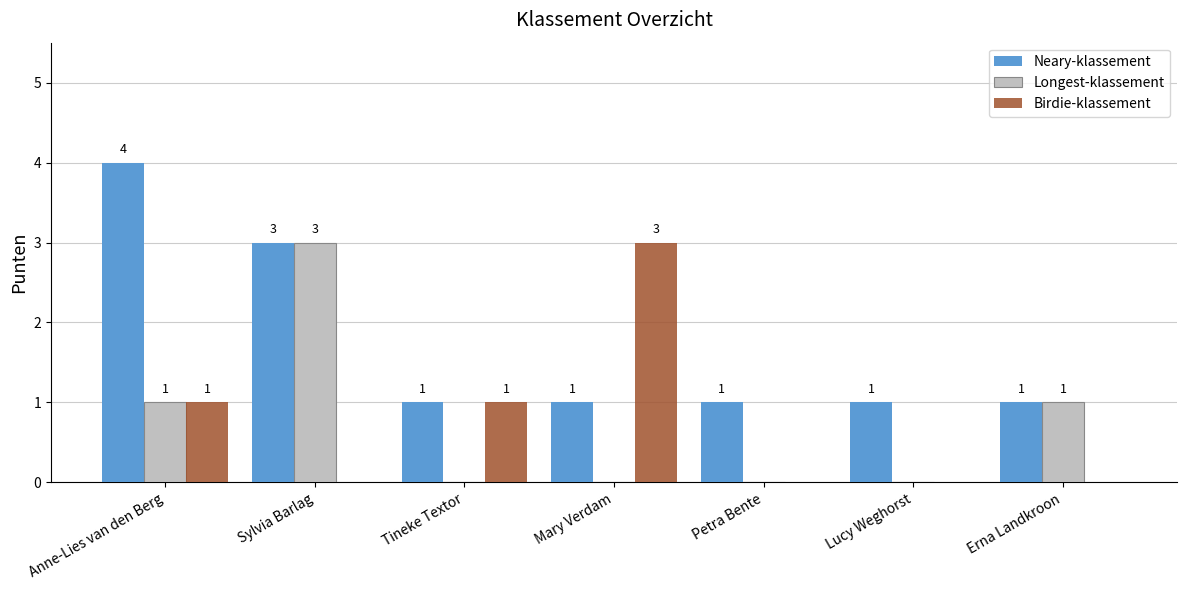

Are the bars grouped side by side (vs. stacked)?

Yes